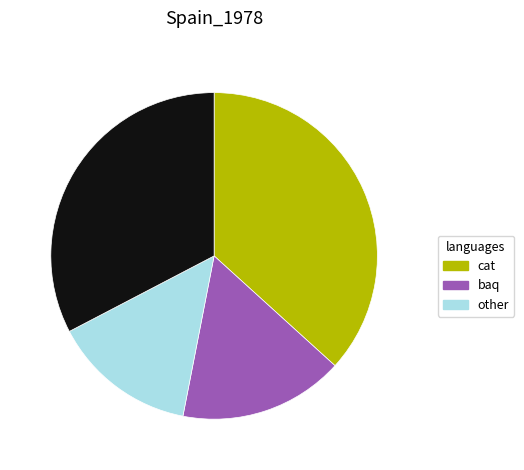

Is there a majority slice in this chart?

No